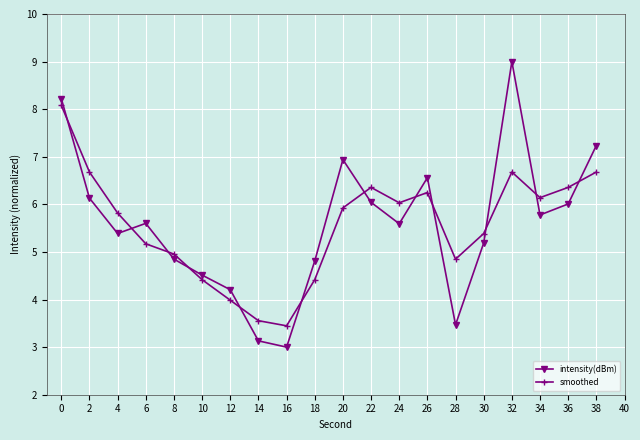

Rank the series by their maximum value, from highest to lowest.

intensity(dBm), smoothed